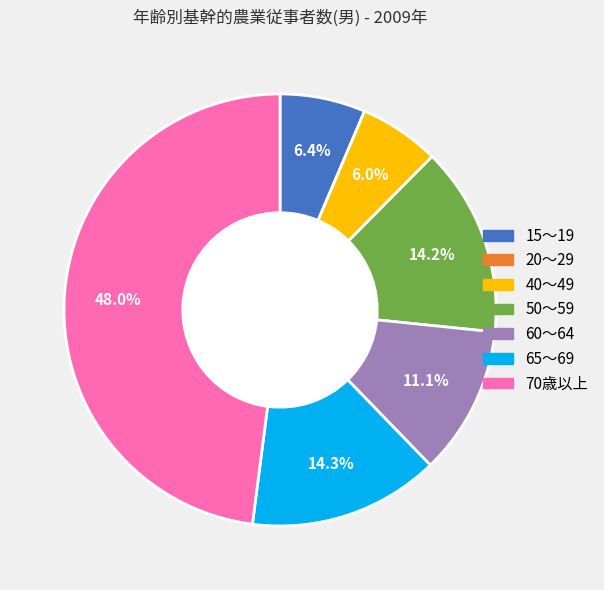

True or false: 60～64 accounts for 1% of the total.

False